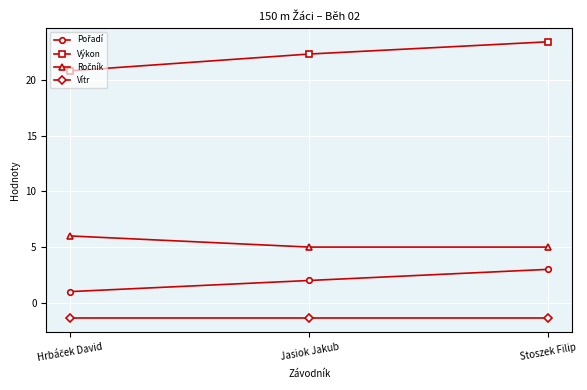

What is the difference between the maximum and minimum values in the Výkon series?

2.6